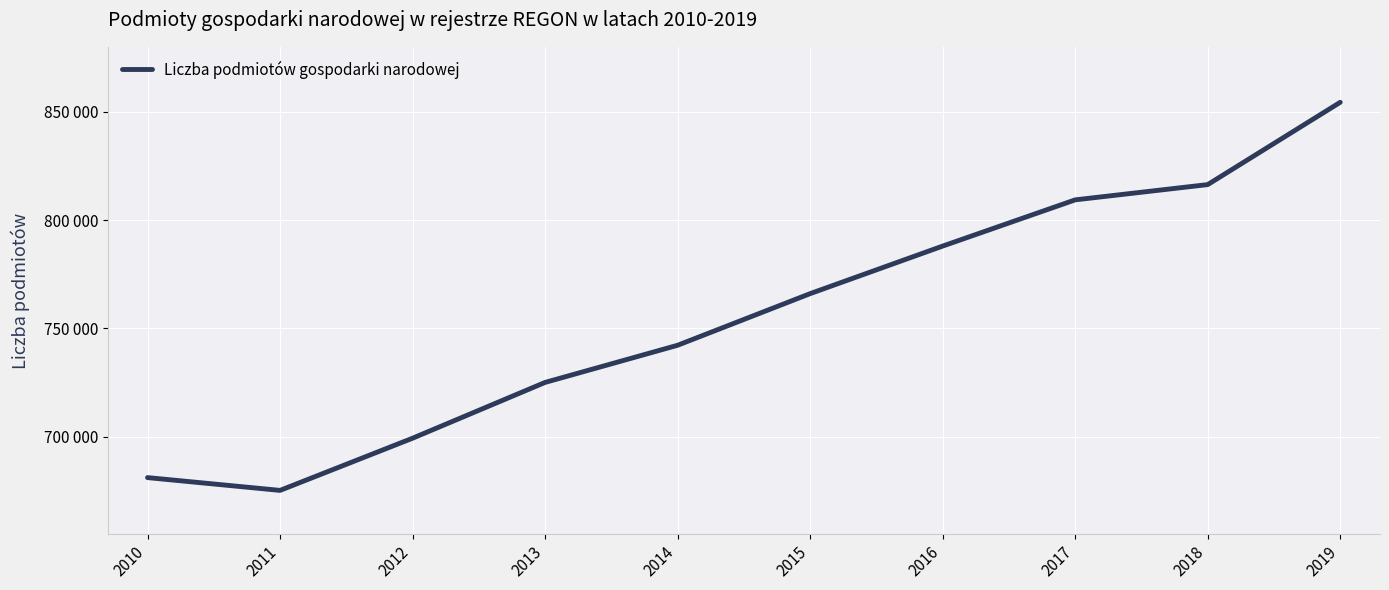

What is the difference between the maximum and minimum values?

179358